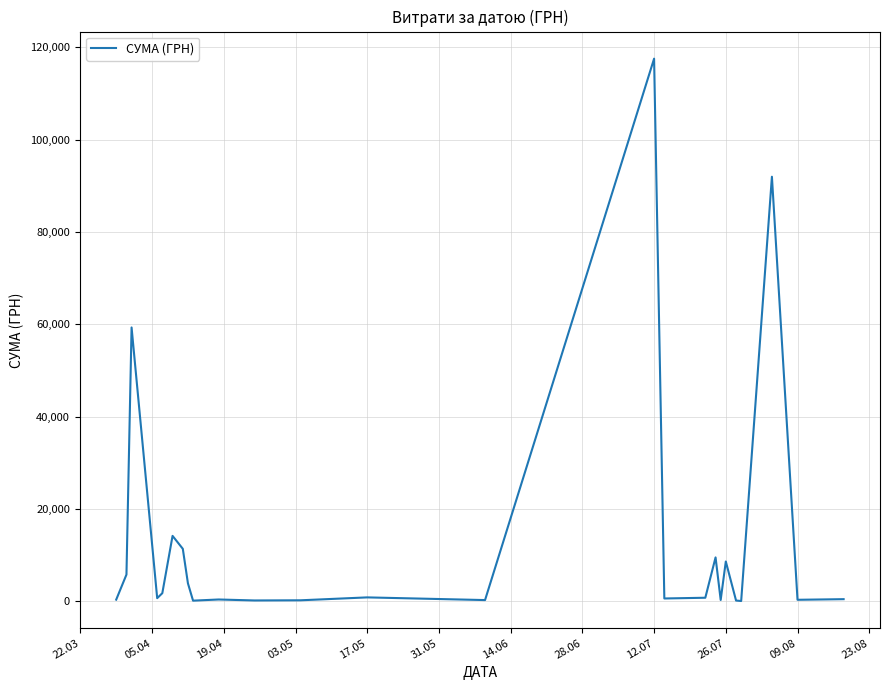

What is the difference between the maximum and minimum values?

117471.0